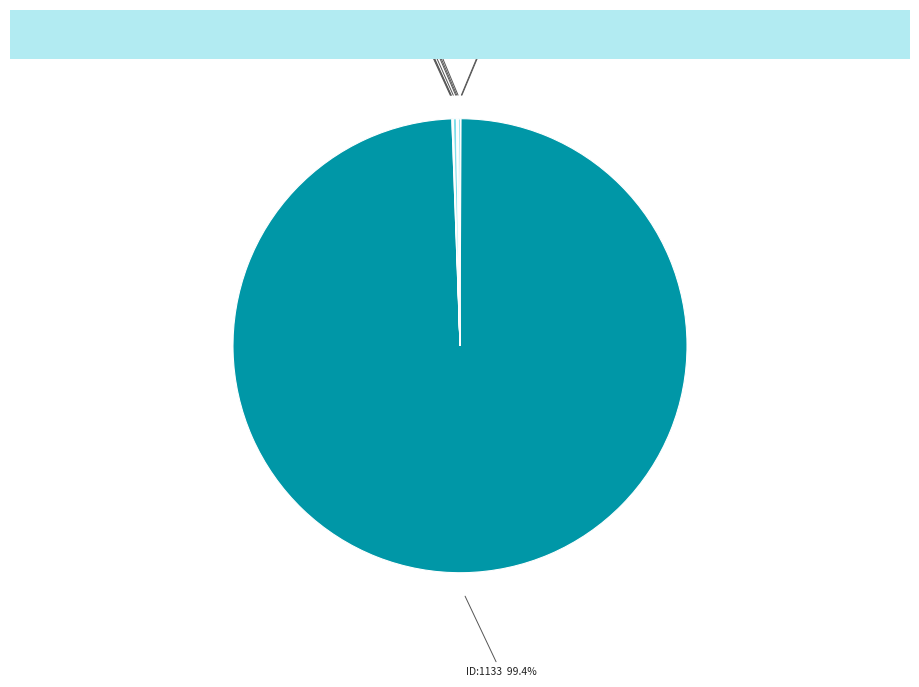

How many slices are in this pie chart?

10